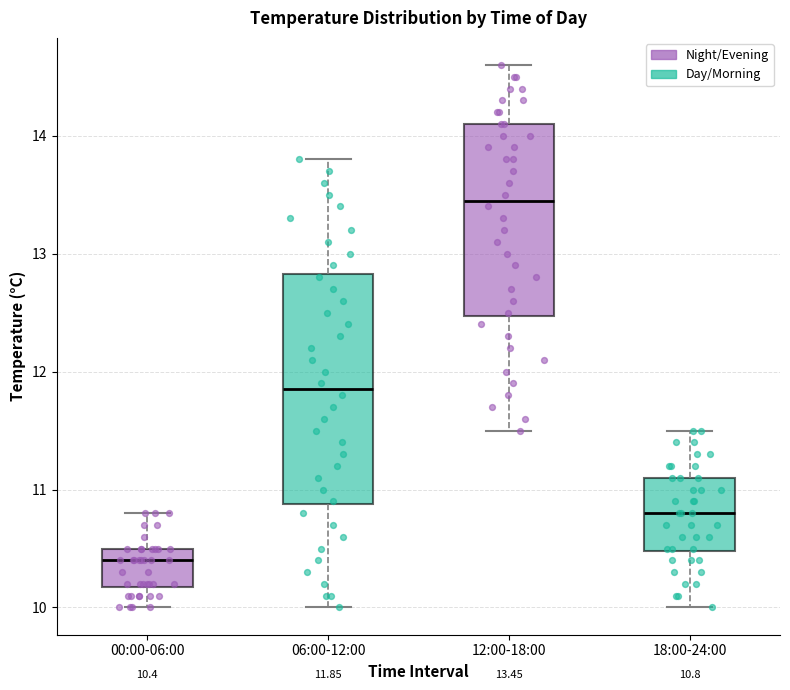

Which box's median line is the lowest?

00:00-06:00